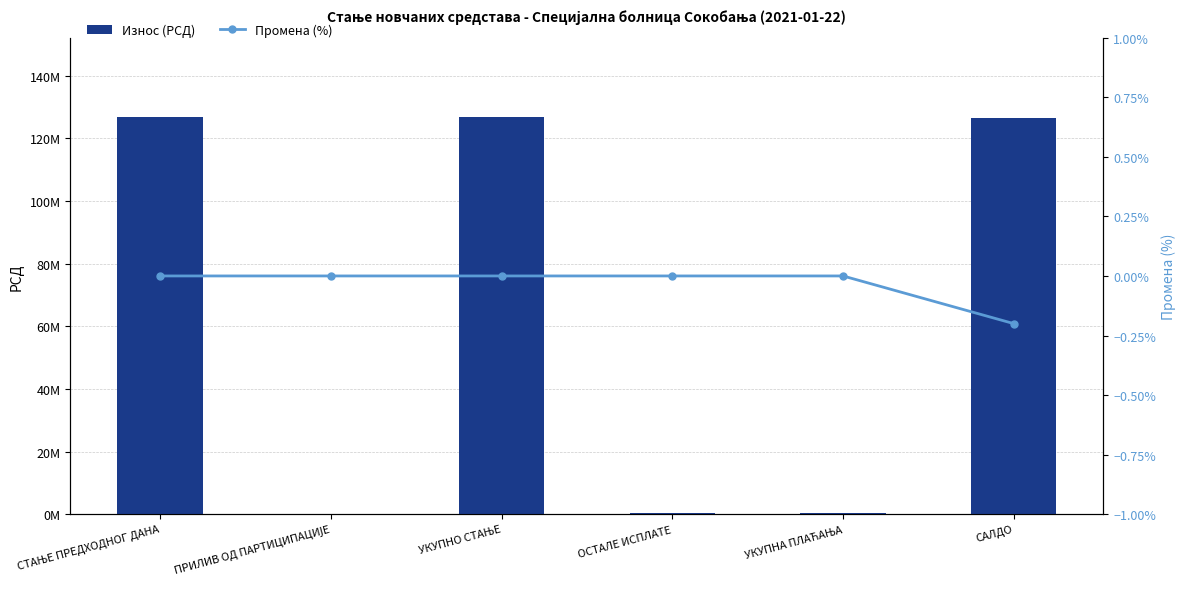

What are all the series names shown in the legend?

Износ (РСД), Промена (%)